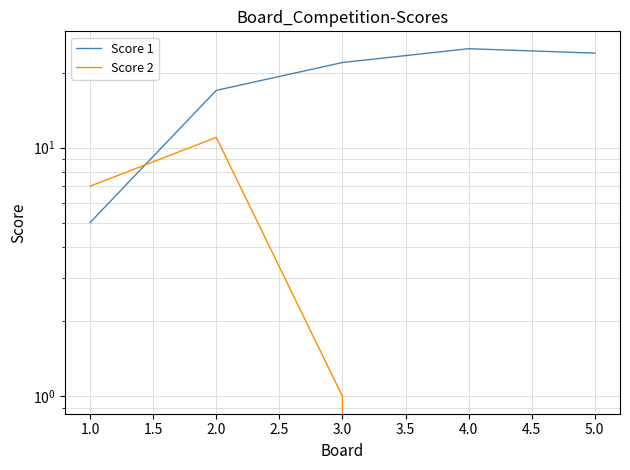

How many values in the Score 1 series are below 22?

2